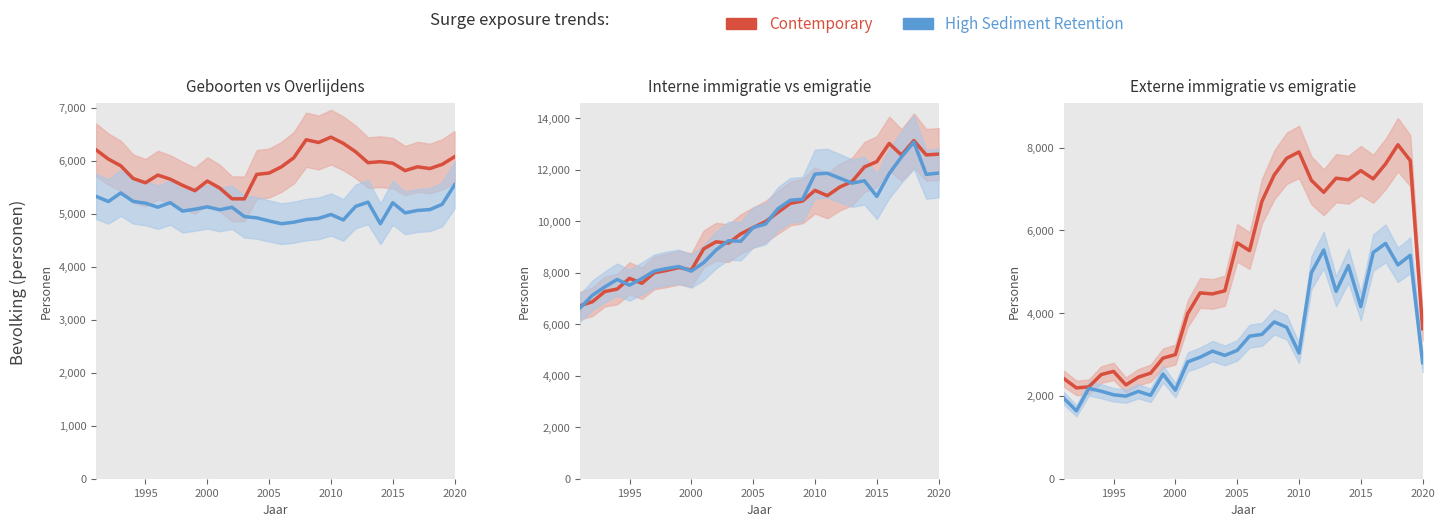

Does the chart have visible grid lines?

No